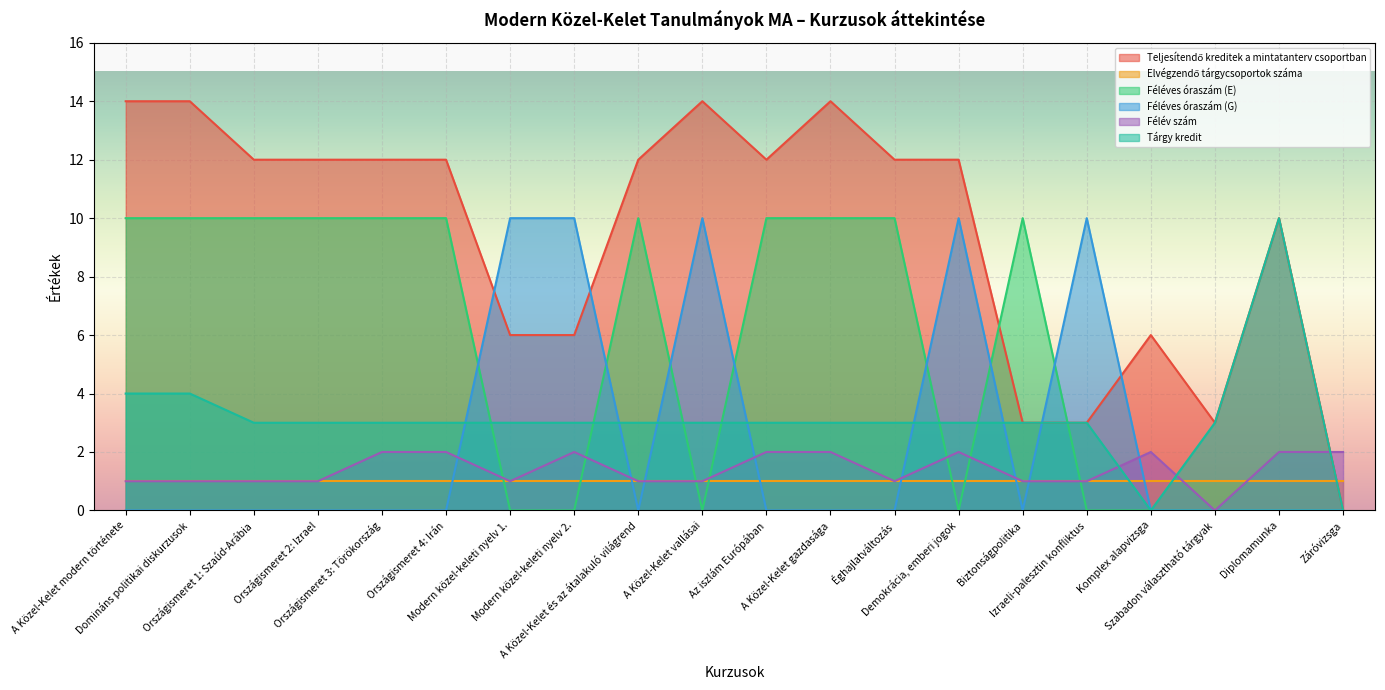

At which category does Féléves óraszám (E) reach its first local valley?

A Közel-Kelet vallásai